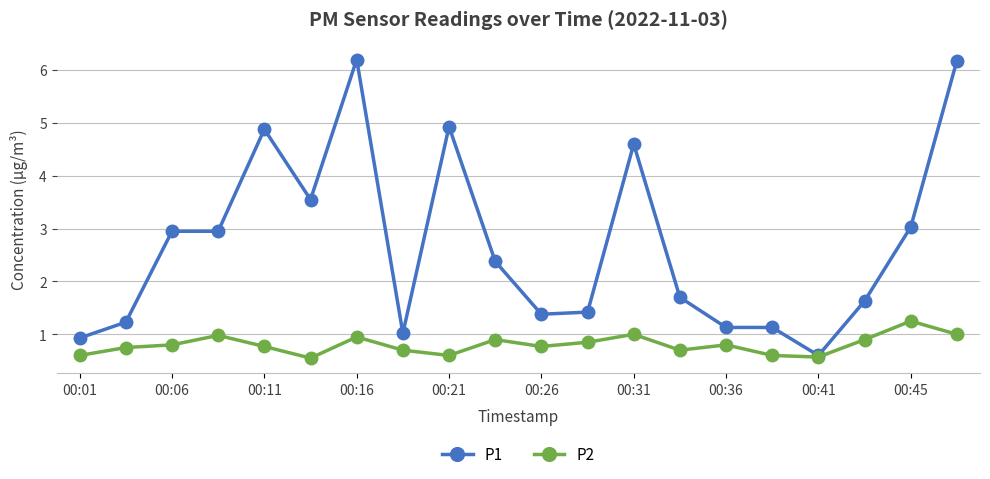

What is the value of the P2 point at the 13th from the left?

1.0